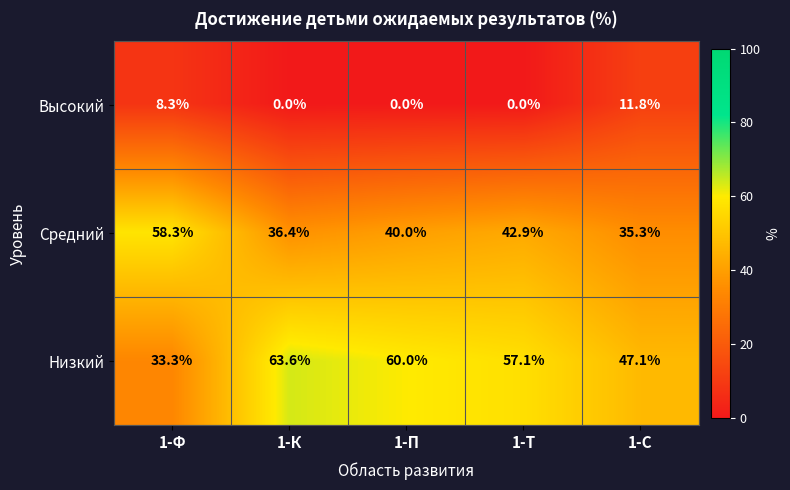

Reading left to right, what are all the values shown in this chart?

Высокий: 8.3	0.0	0.0	0.0	11.8
Средний: 58.3	36.4	40.0	42.9	35.3
Низкий: 33.3	63.6	60.0	57.1	47.1